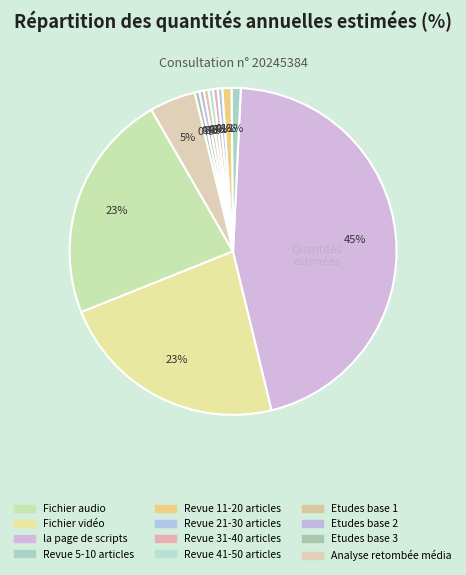

Does any single category account for the majority?

No